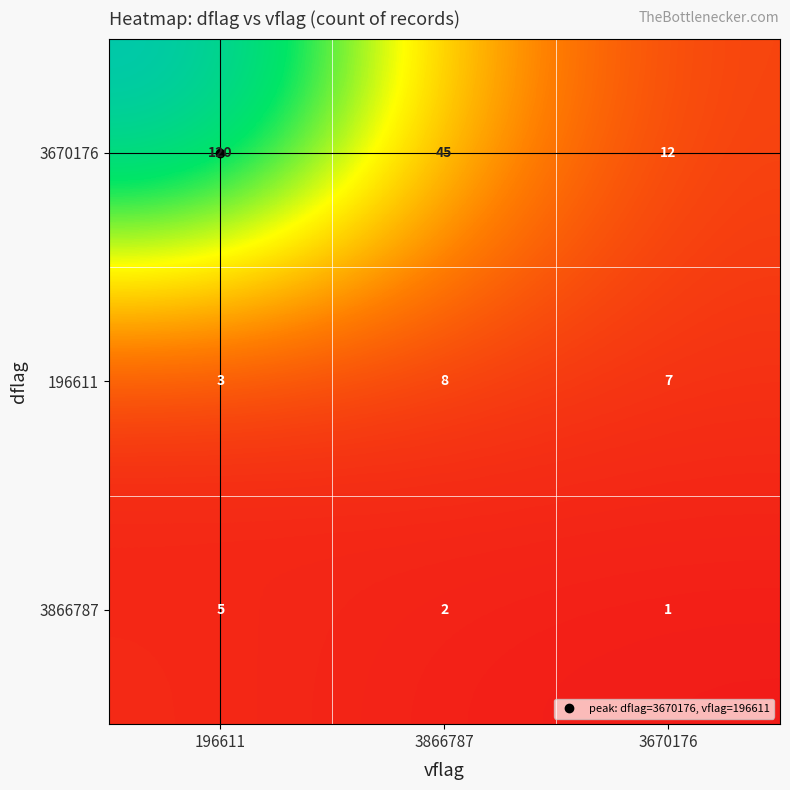

At which category is the sum across all series the highest?

196611